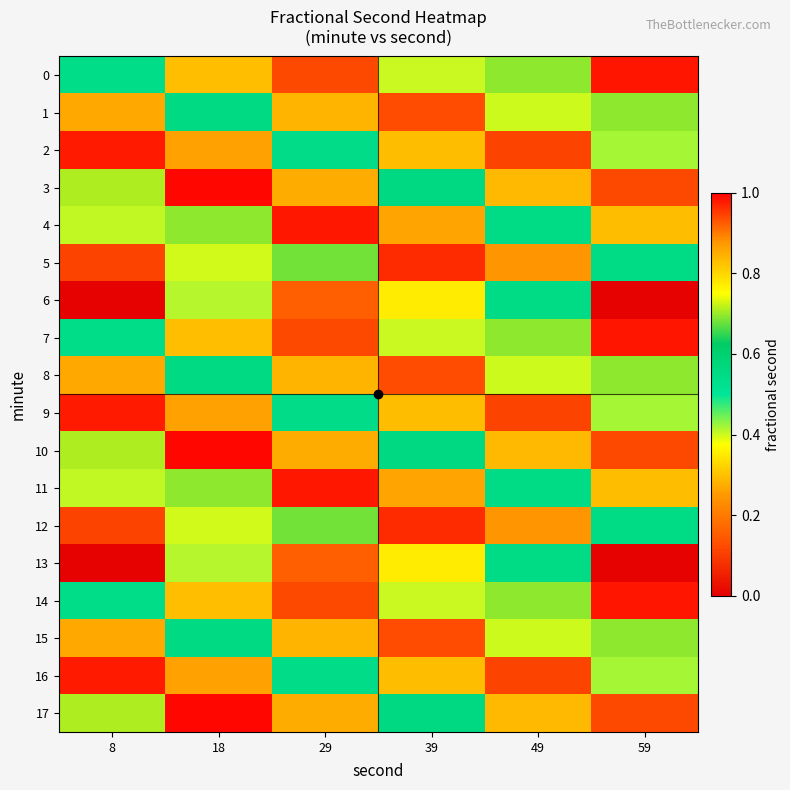

Reading left to right, what are all the values shown in this chart?

0: 8=0.5	18=0.8	29=0.1	39=0.4	49=0.7	59=1.0
1: 8=0.3	18=0.6	29=0.8	39=0.1	49=0.4	59=0.7
2: 8=1.0	18=0.3	29=0.5	39=0.8	49=0.1	59=0.4
3: 8=0.7	18=1.0	29=0.3	39=0.6	49=0.8	59=0.1
4: 8=0.4	18=0.7	29=1.0	39=0.3	49=0.5	59=0.8
5: 8=0.1	18=0.4	29=0.7	39=1.0	49=0.2	59=0.5
6: 8=0.0	18=0.4	29=0.9	39=0.4	49=0.5	59=0.0
7: 8=0.5	18=0.8	29=0.1	39=0.4	49=0.7	59=1.0
8: 8=0.3	18=0.6	29=0.8	39=0.1	49=0.4	59=0.7
9: 8=1.0	18=0.3	29=0.5	39=0.8	49=0.1	59=0.4
10: 8=0.7	18=1.0	29=0.3	39=0.6	49=0.8	59=0.1
11: 8=0.4	18=0.7	29=1.0	39=0.3	49=0.5	59=0.8
12: 8=0.1	18=0.4	29=0.7	39=1.0	49=0.2	59=0.5
13: 8=0.0	18=0.4	29=0.9	39=0.4	49=0.5	59=0.0
14: 8=0.5	18=0.8	29=0.1	39=0.4	49=0.7	59=1.0
15: 8=0.3	18=0.6	29=0.8	39=0.1	49=0.4	59=0.7
16: 8=1.0	18=0.3	29=0.5	39=0.8	49=0.1	59=0.4
17: 8=0.7	18=1.0	29=0.3	39=0.6	49=0.8	59=0.1